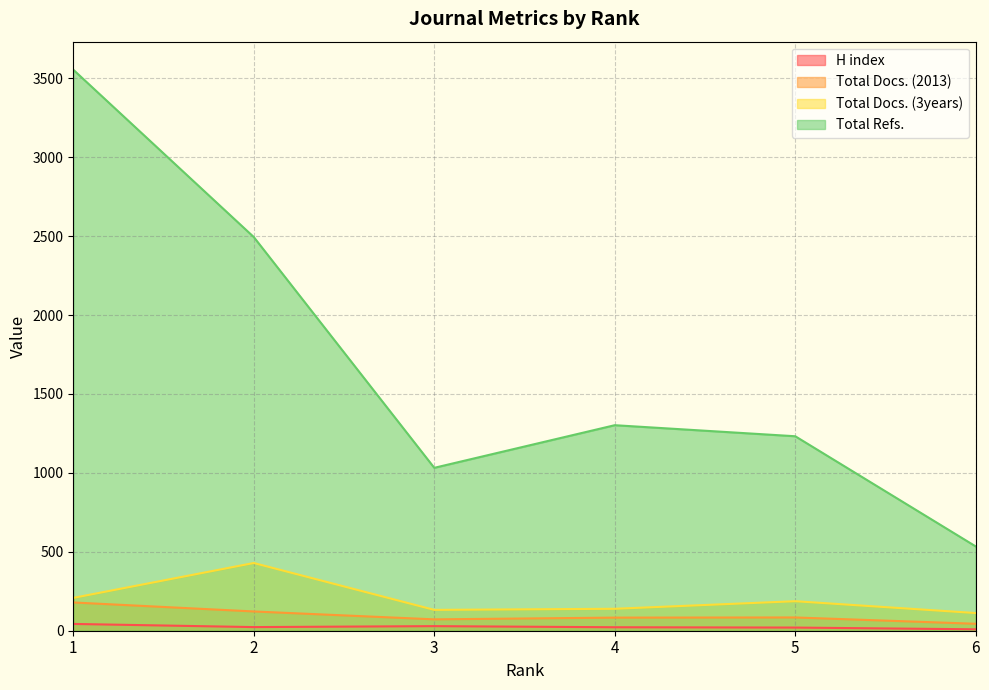

What is the value of the Total Docs. (3years) point at the 2nd from the left?

429